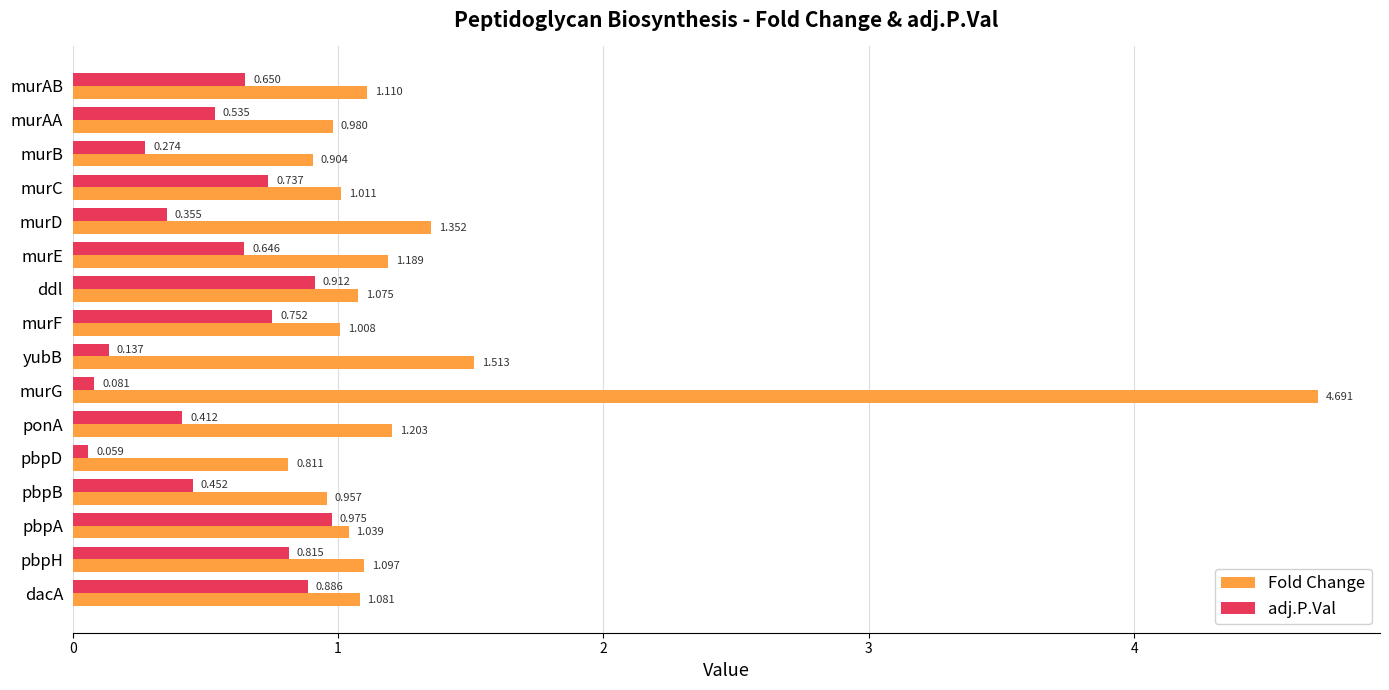

Between yubB and pbpH, which series saw the biggest shift?

adj.P.Val